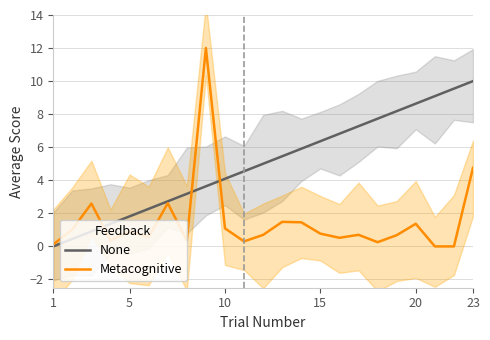

Rank the series by their average value, from lowest to highest.

Metacognitive, None